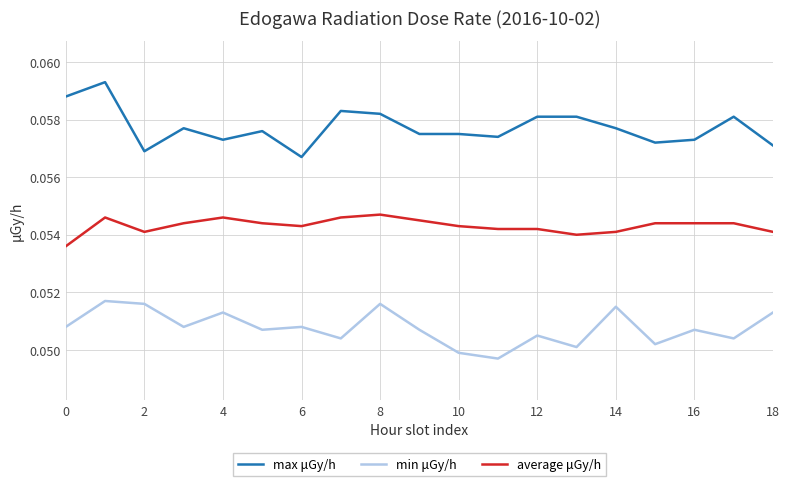

How many lines are shown in the chart?

3